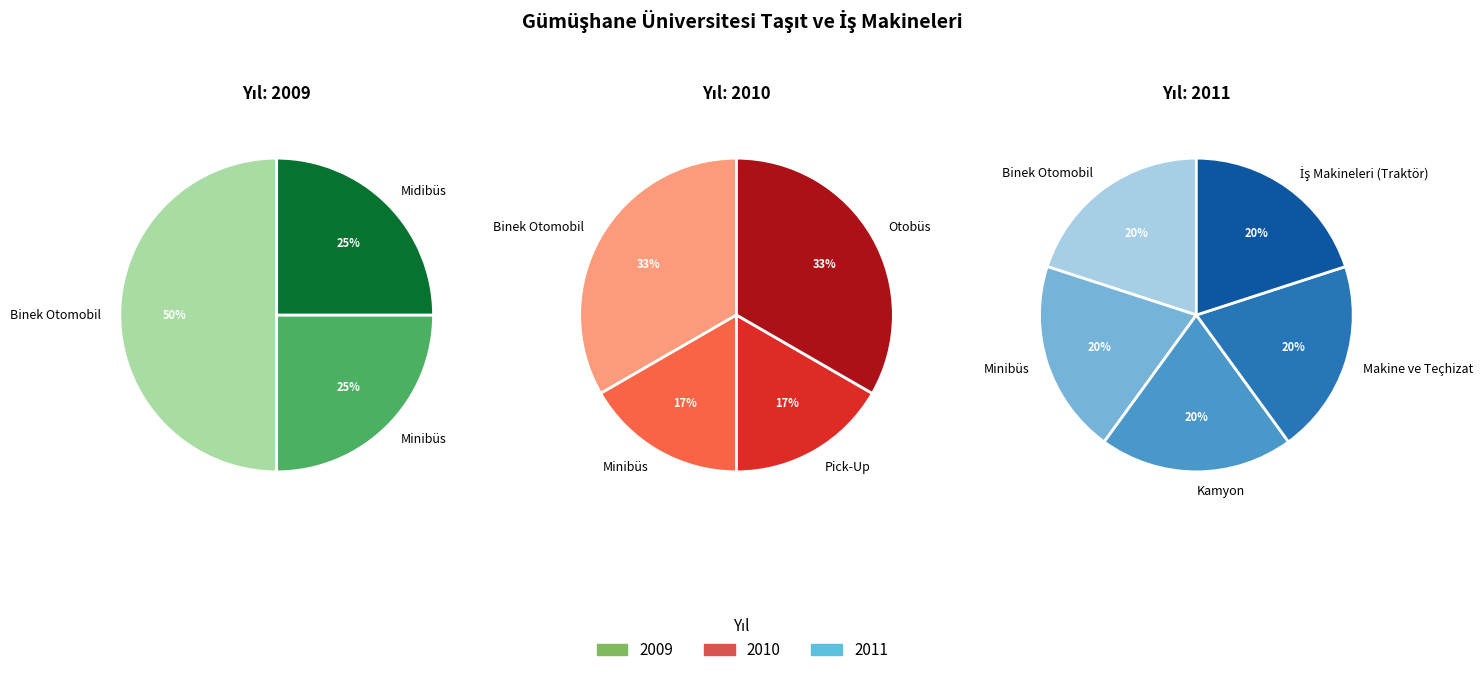

Which category has the smallest portion of the pie?

Pick-Up